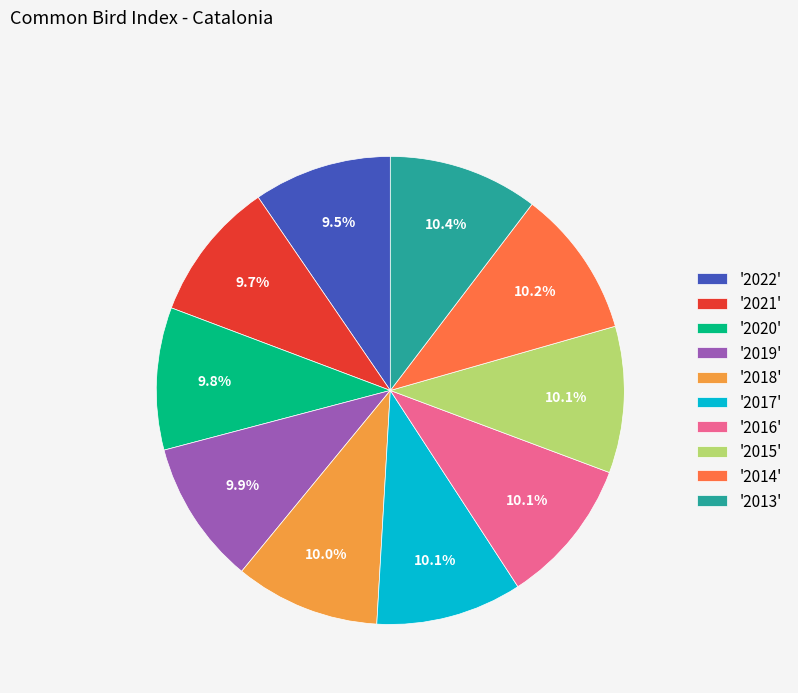

To the nearest percent, what is the average slice percentage?

10%